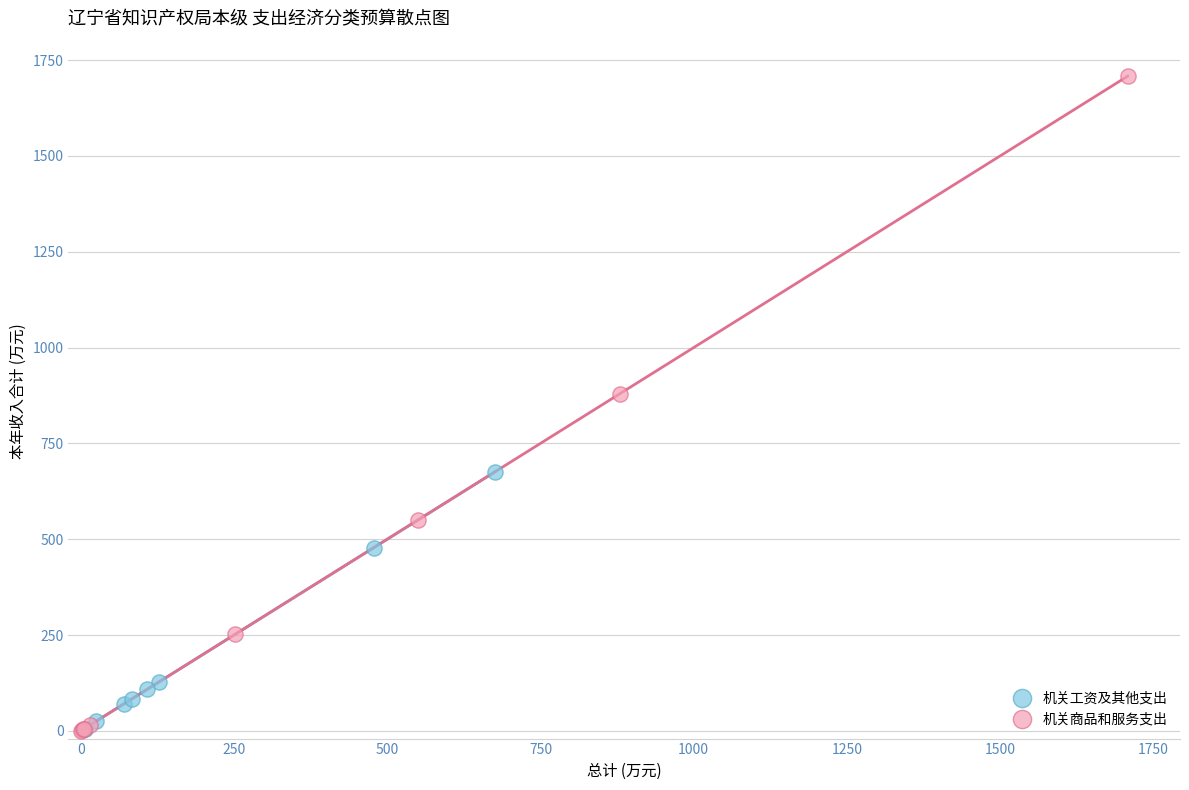

Which series contains the highest Y value?

机关商品和服务支出